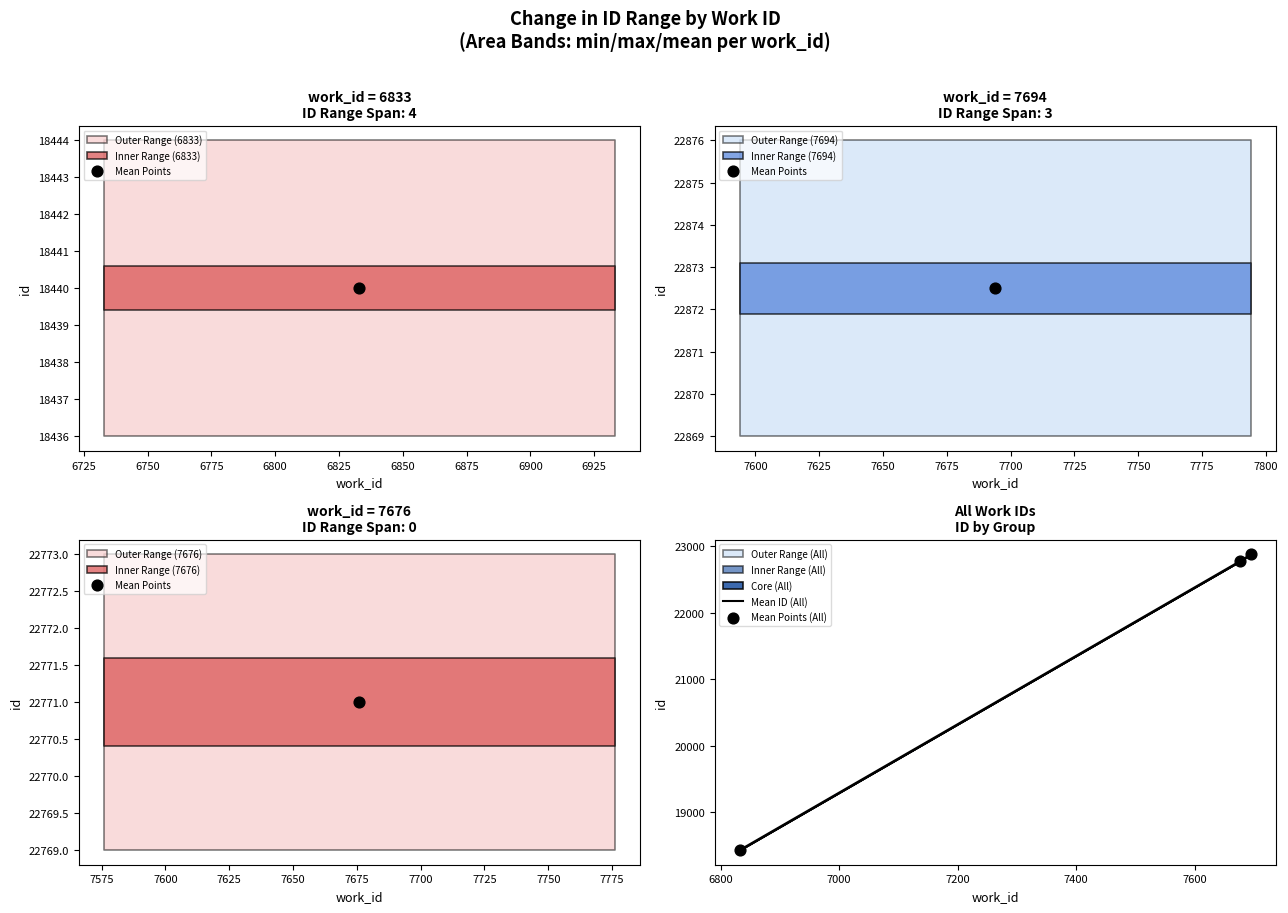

Which series reaches the minimum Y coordinate?

Mean ID (All)